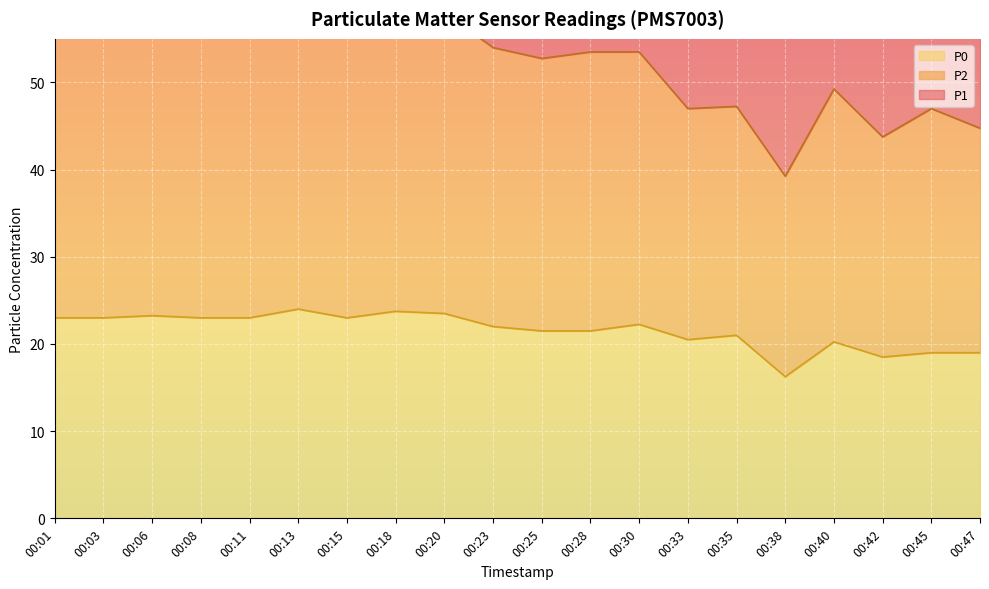

What is the highest value of the P0 series?

24.0